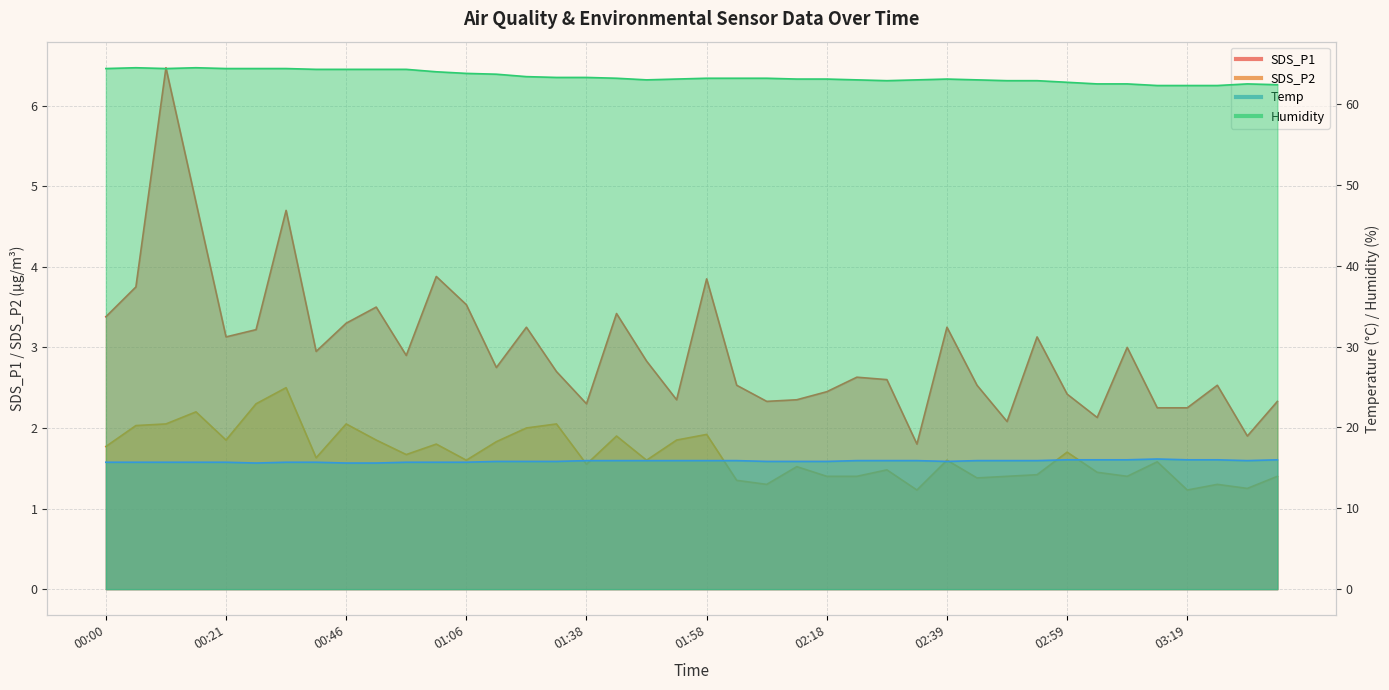

What is the difference between the second highest and minimum values in the Temp series?

0.4